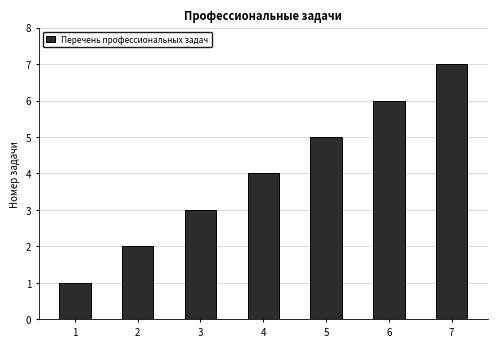

How many bars are there in total?

7